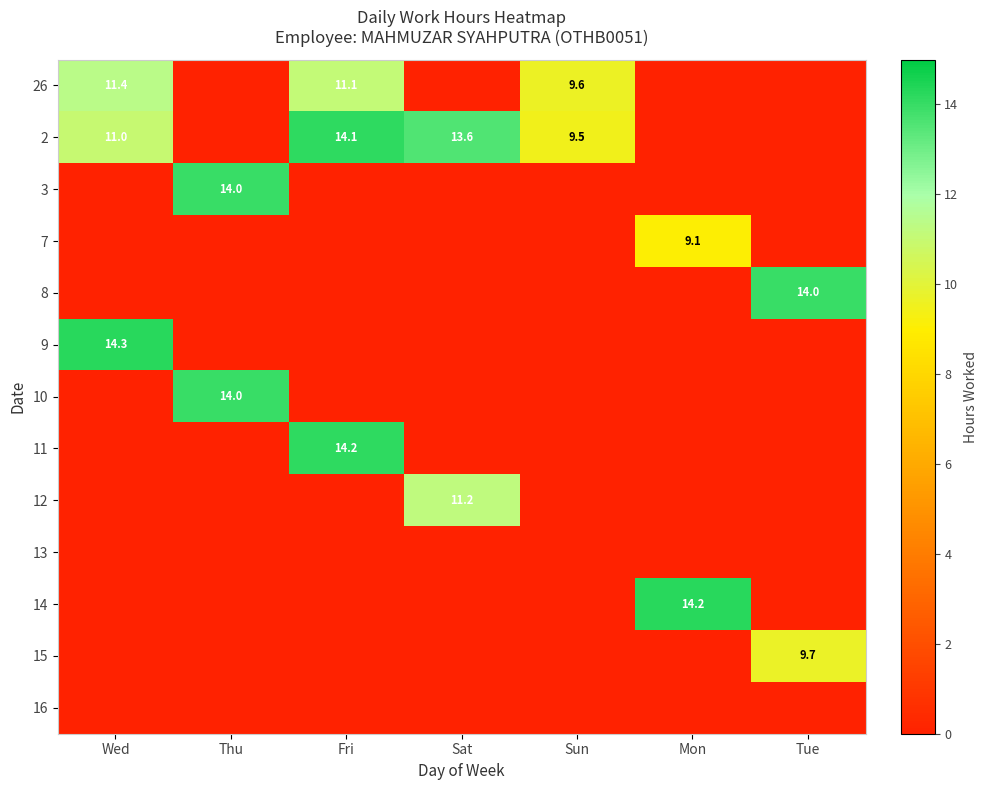

What is the total value across all series at Fri?

39.4